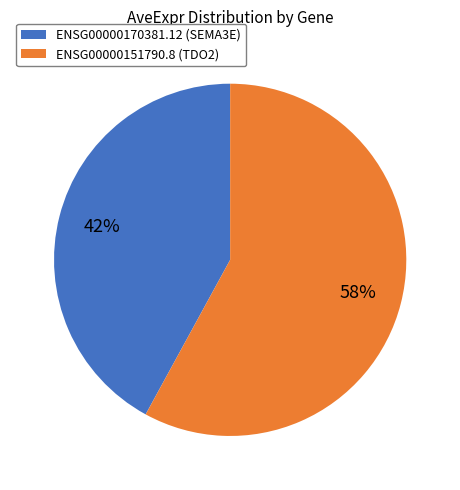

Does ENSG00000151790.8 (TDO2) account for over 50% of the chart?

Yes